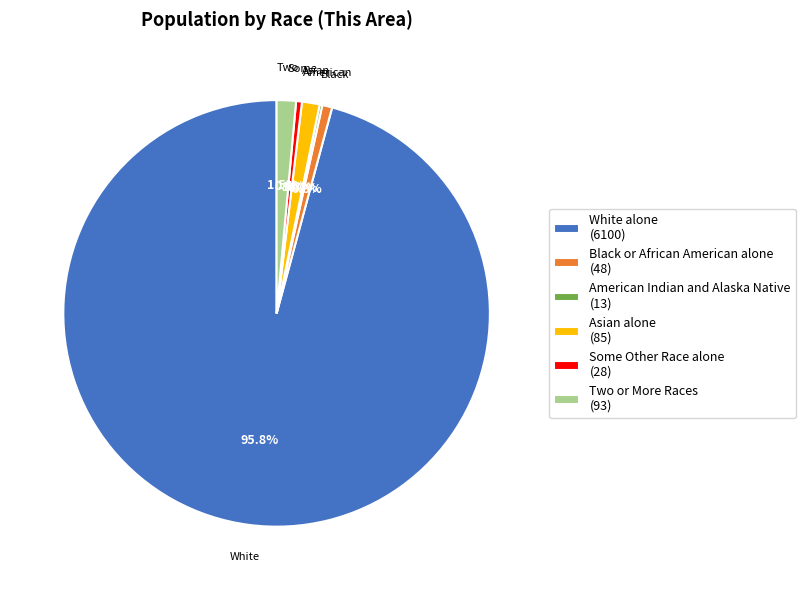

Which category has the biggest portion of the pie?

White alone (6100)